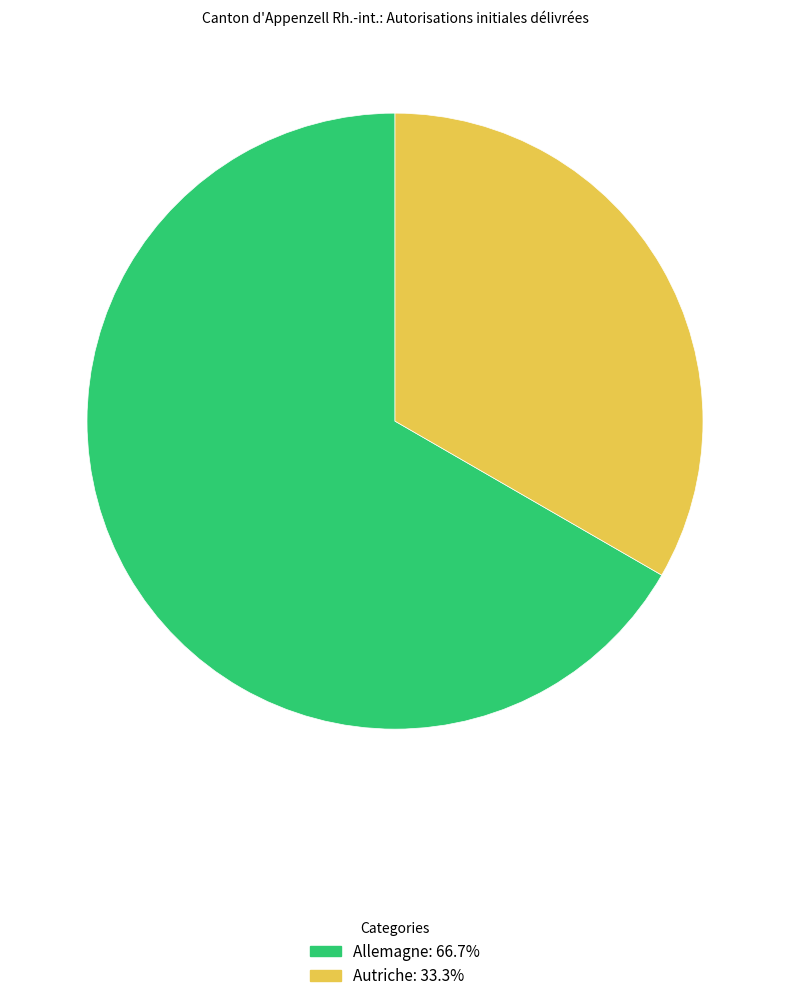

Is it true that Allemagne is 67% of the pie?

True